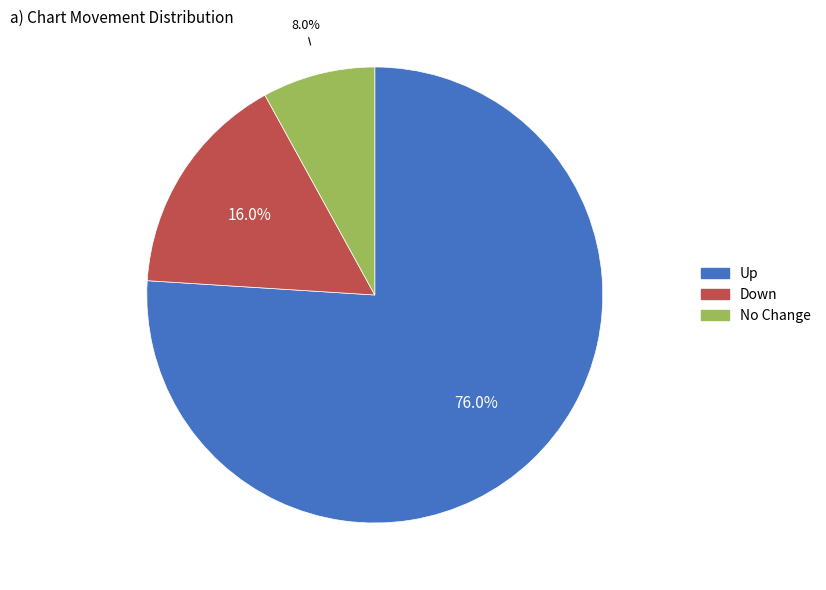

Is there a majority slice in this chart?

Yes